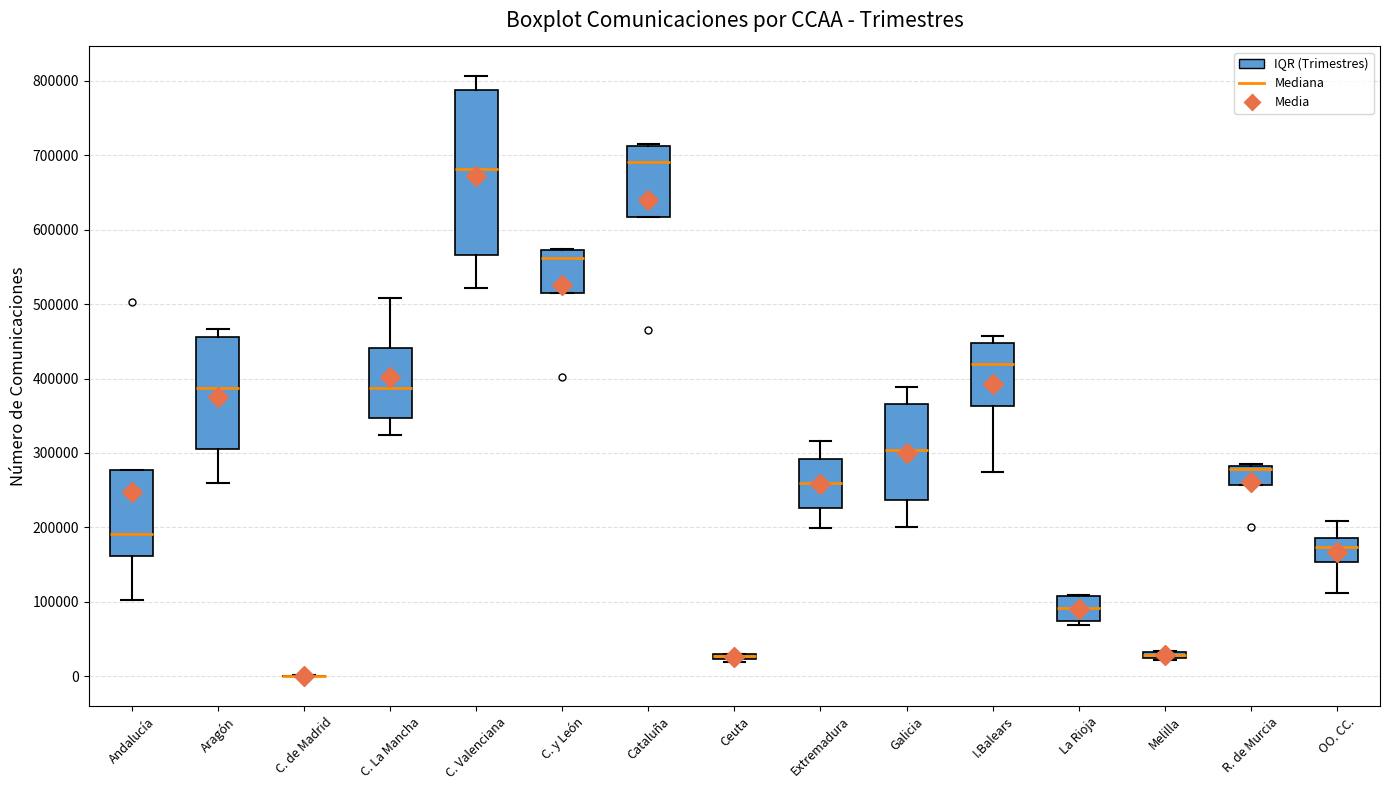

Where is the lower edge of the box for C. y León on the y-axis? The values are not printed on the chart, so give them approximately, as read against the axis.

510000